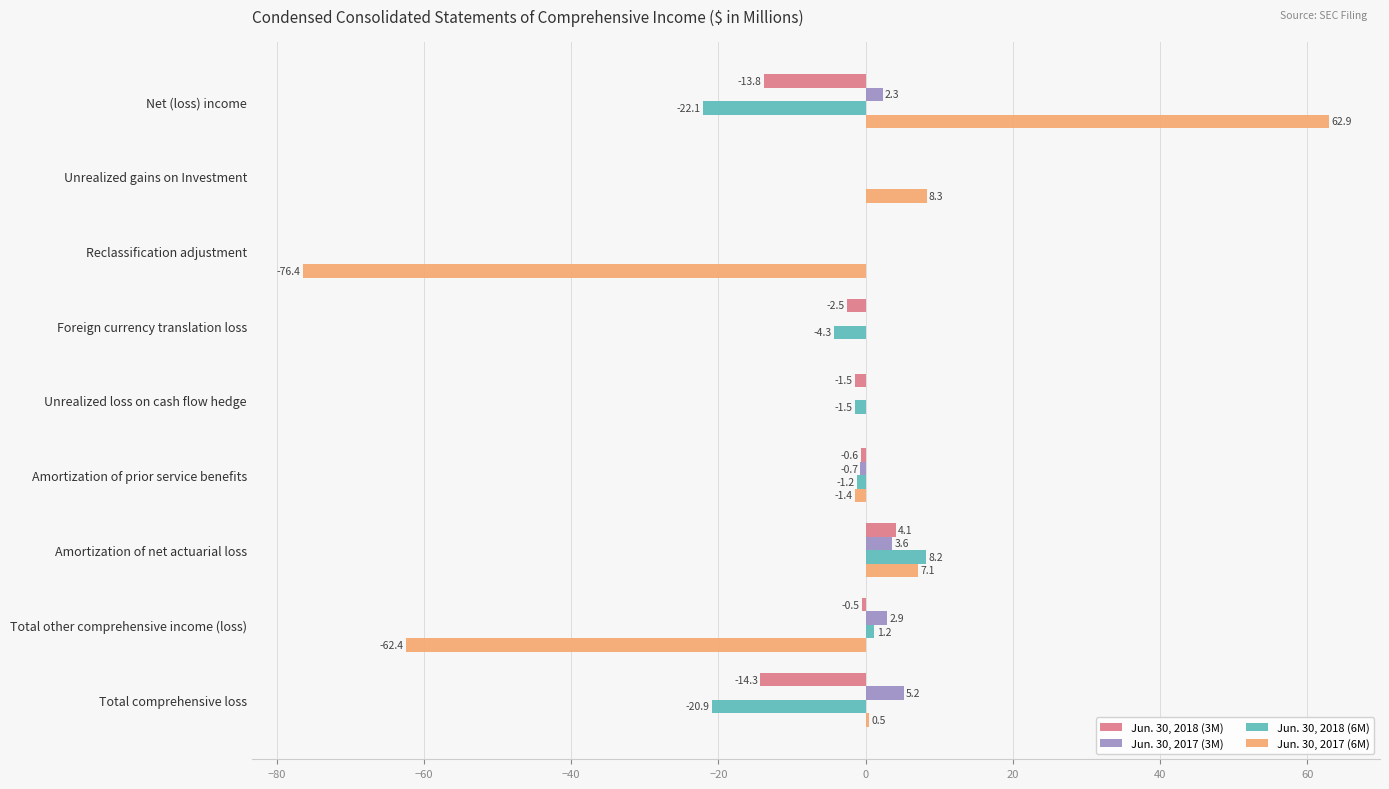

Count the number of categories in the chart.

9